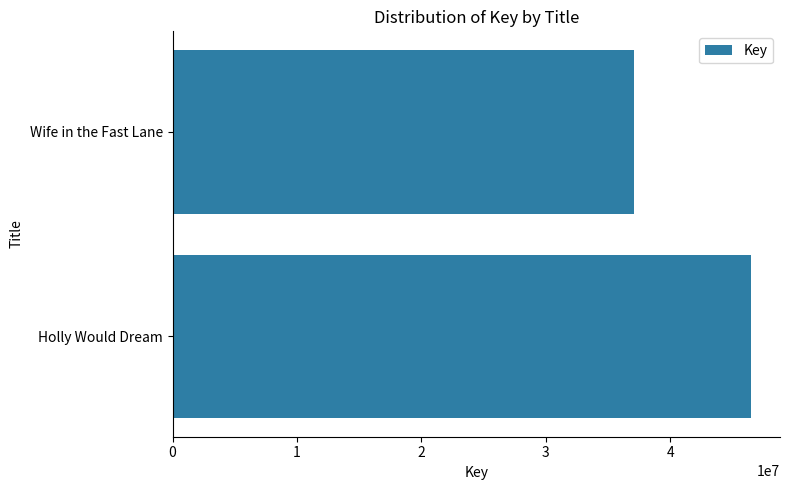

Which category has the lowest value across all series?

Wife in the Fast Lane